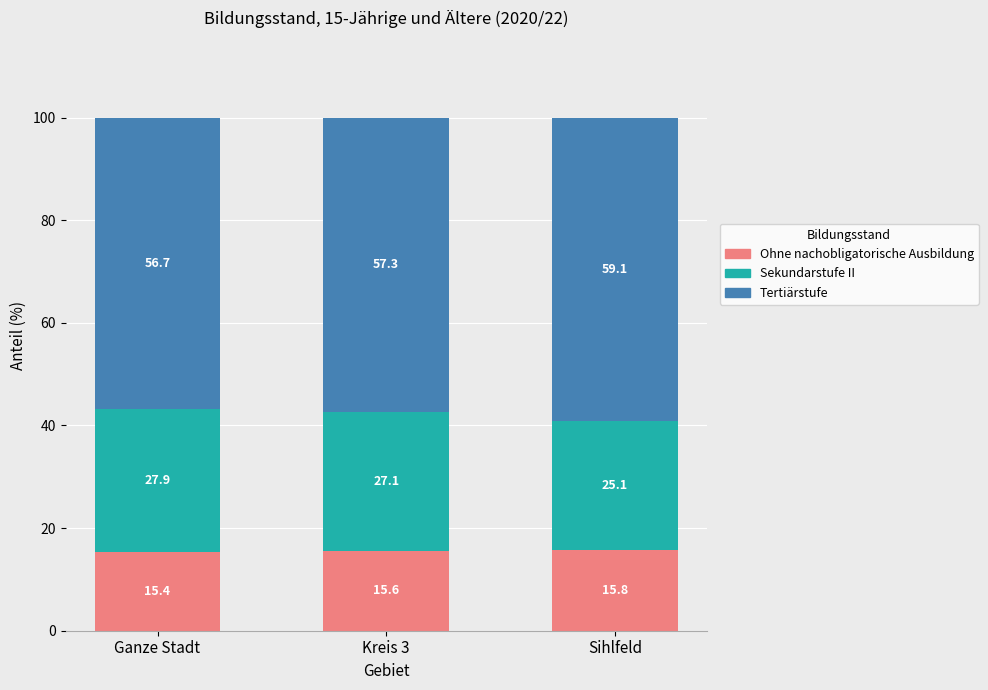

What is the value of the Ohne nachobligatorische Ausbildung bar at the 1st from the left?

15.4